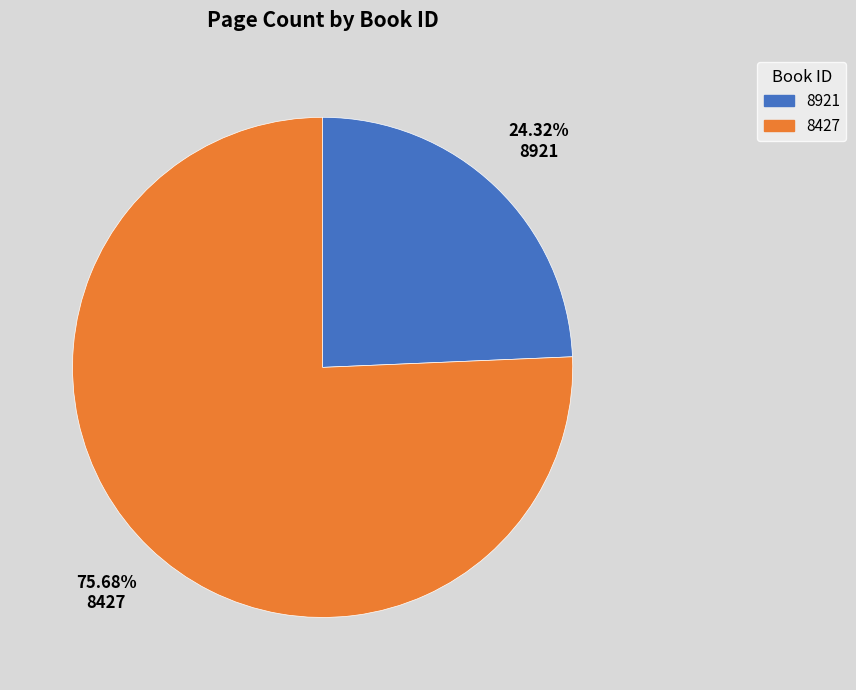

Does 8427 account for over 50% of the chart?

Yes